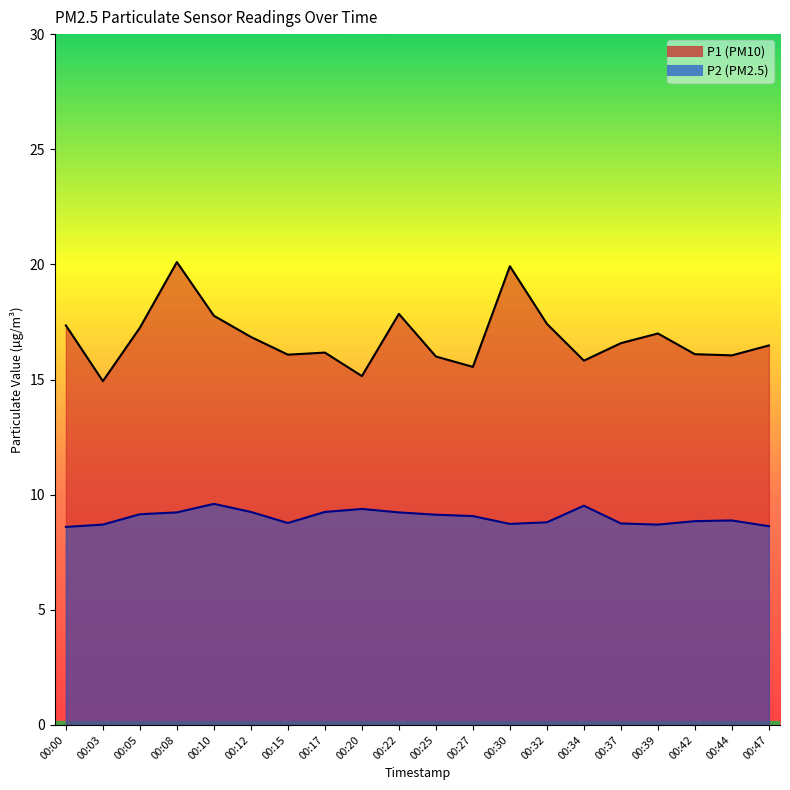

True or false: P1 and P2 intersect in this chart.

False